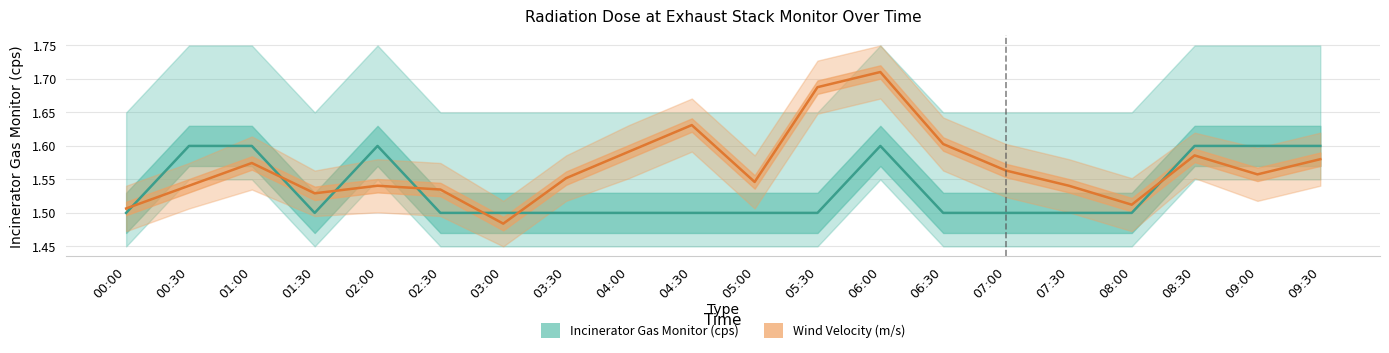

Reading left to right, what are all the values shown in this chart?

Incinerator Gas Monitor (cps): 1.5	1.6	1.6	1.5	1.6	1.5	1.5	1.5	1.5	1.5	1.5	1.5	1.6	1.5	1.5	1.5	1.5	1.6	1.6	1.6
Wind Velocity (m/s): 1.5	1.5	1.6	1.5	1.5	1.5	1.5	1.6	1.6	1.6	1.5	1.7	1.7	1.6	1.6	1.5	1.5	1.6	1.6	1.6